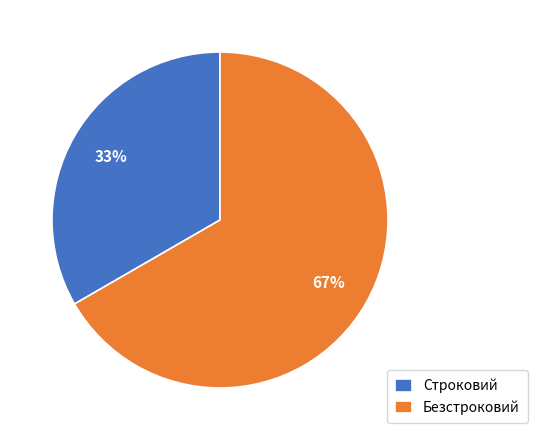

Is the sum of Строковий and Безстроковий greater than half?

Yes